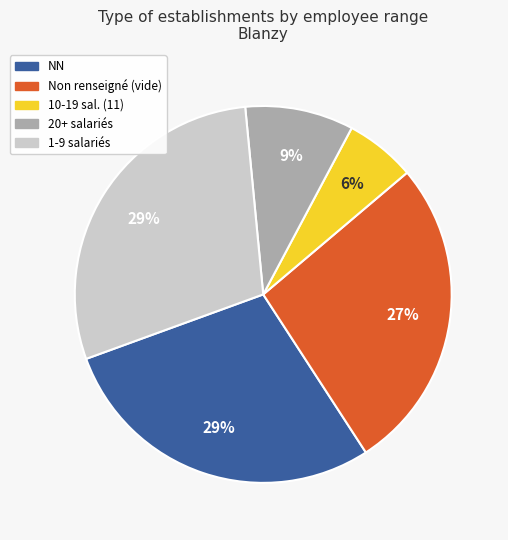

Which slice is the smallest?

10-19 sal. (11)